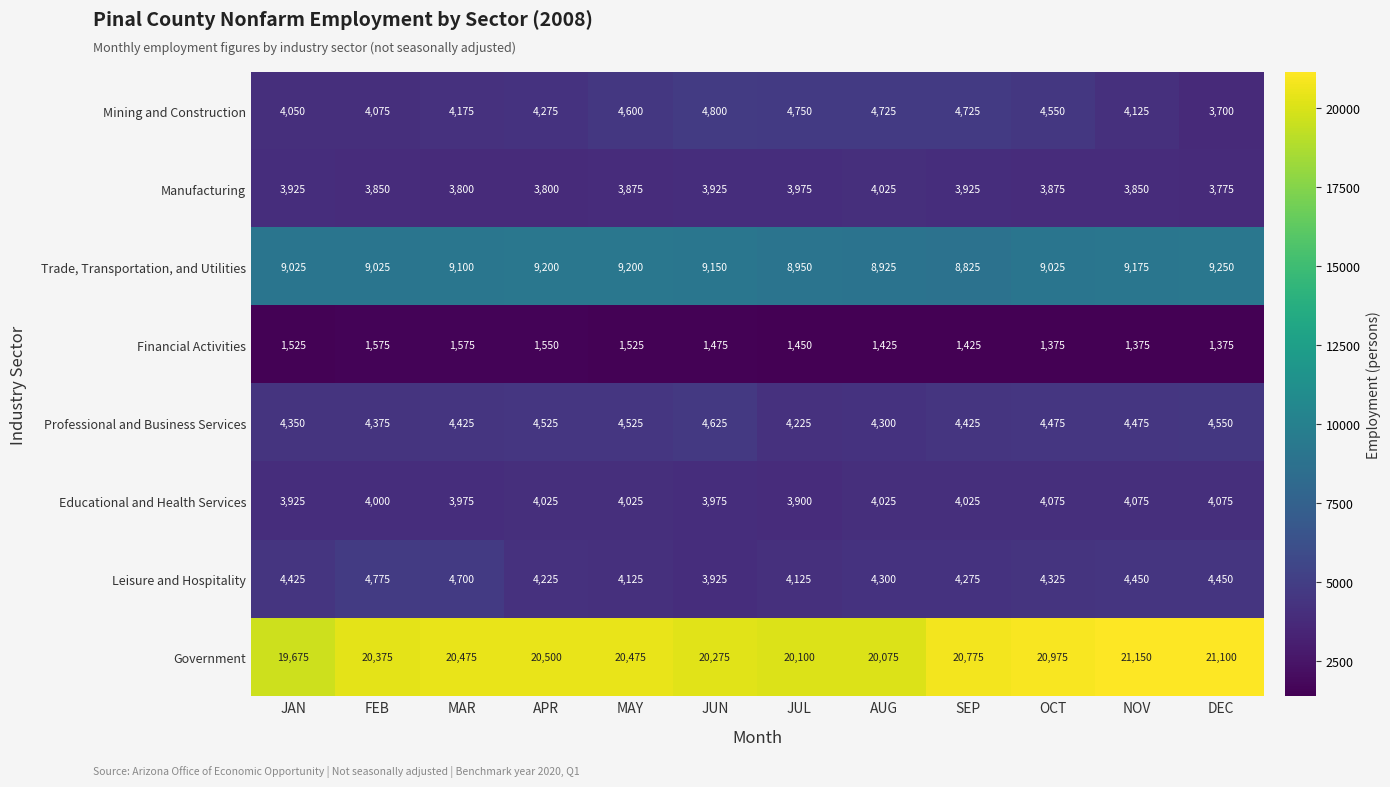

How many values in the Leisure and Hospitality series are below 4325?

6